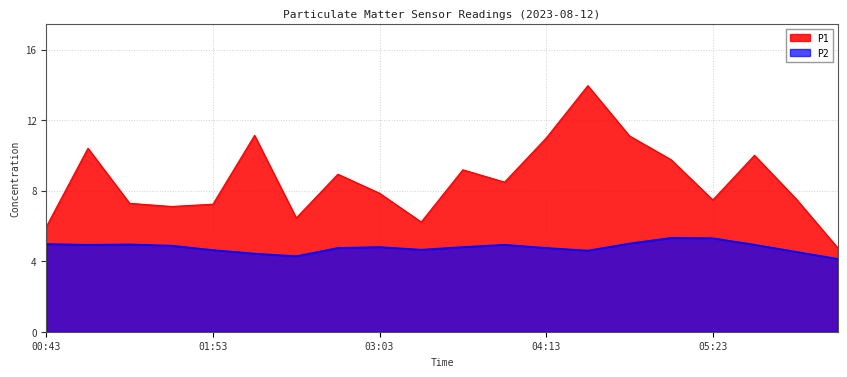

At which label does P2 reach its minimum?

06:15